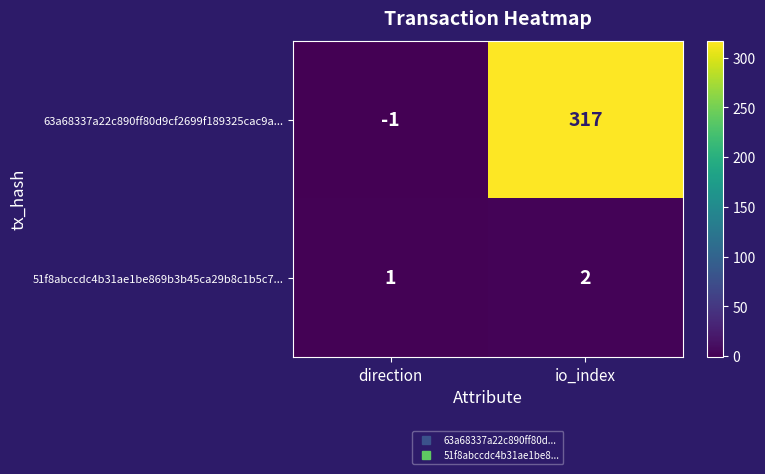

At how many categories does at least one series exceed 232?

1